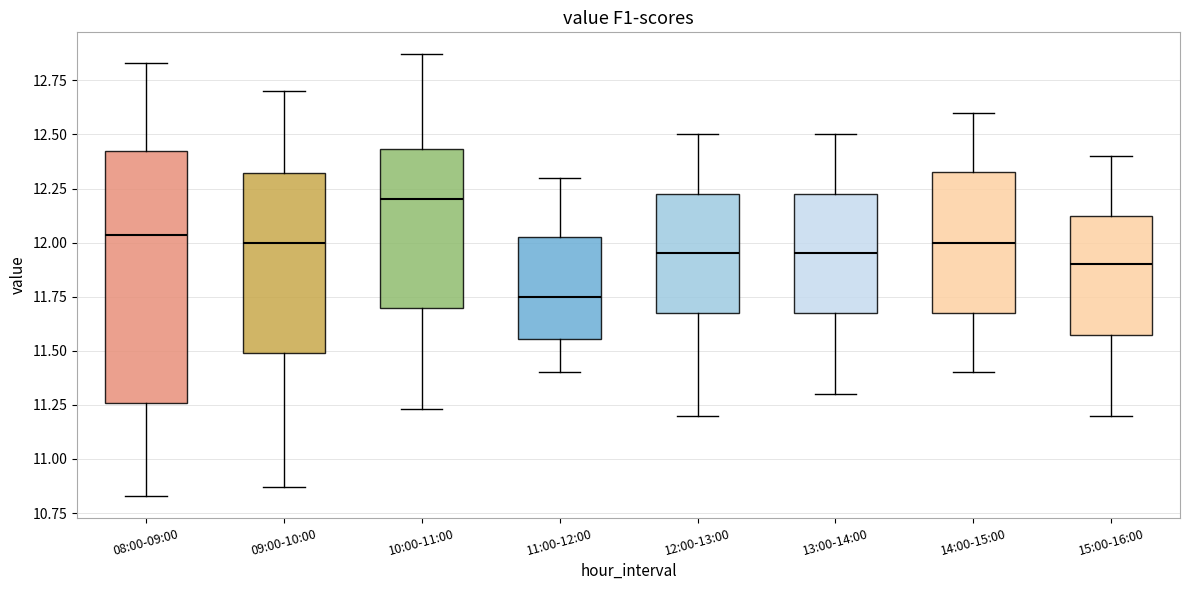

Reading left to right, read every box against the y-axis: the position of its median line, the range the box covers, and the ends of its whiskers. The values are not printed on the chart, so give them approximately, as read against the axis.

08:00-09:00: median 12.05, box 11.25 to 12.45, whiskers 10.85 to 12.85
09:00-10:00: median 12.00, box 11.50 to 12.30, whiskers 10.85 to 12.70
10:00-11:00: median 12.20, box 11.70 to 12.45, whiskers 11.25 to 12.85
11:00-12:00: median 11.75, box 11.55 to 12.05, whiskers 11.40 to 12.30
12:00-13:00: median 11.95, box 11.70 to 12.25, whiskers 11.20 to 12.50
13:00-14:00: median 11.95, box 11.70 to 12.25, whiskers 11.30 to 12.50
14:00-15:00: median 12.00, box 11.70 to 12.35, whiskers 11.40 to 12.60
15:00-16:00: median 11.90, box 11.60 to 12.15, whiskers 11.20 to 12.40